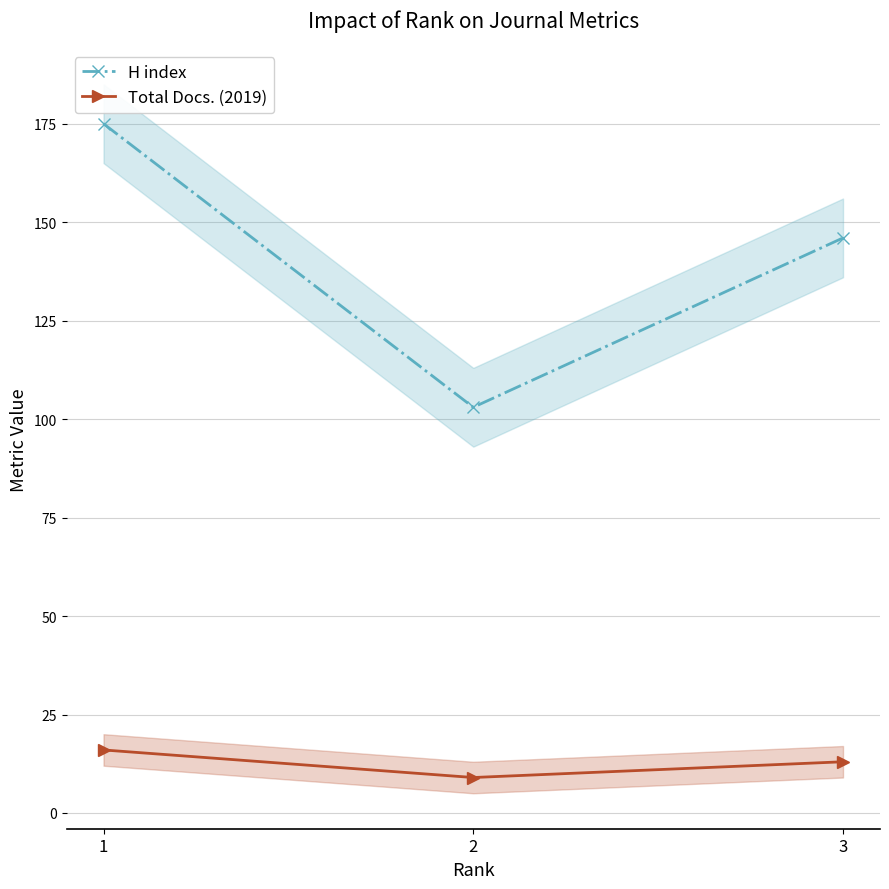

Between 1 and 3, which series saw the biggest shift?

H index